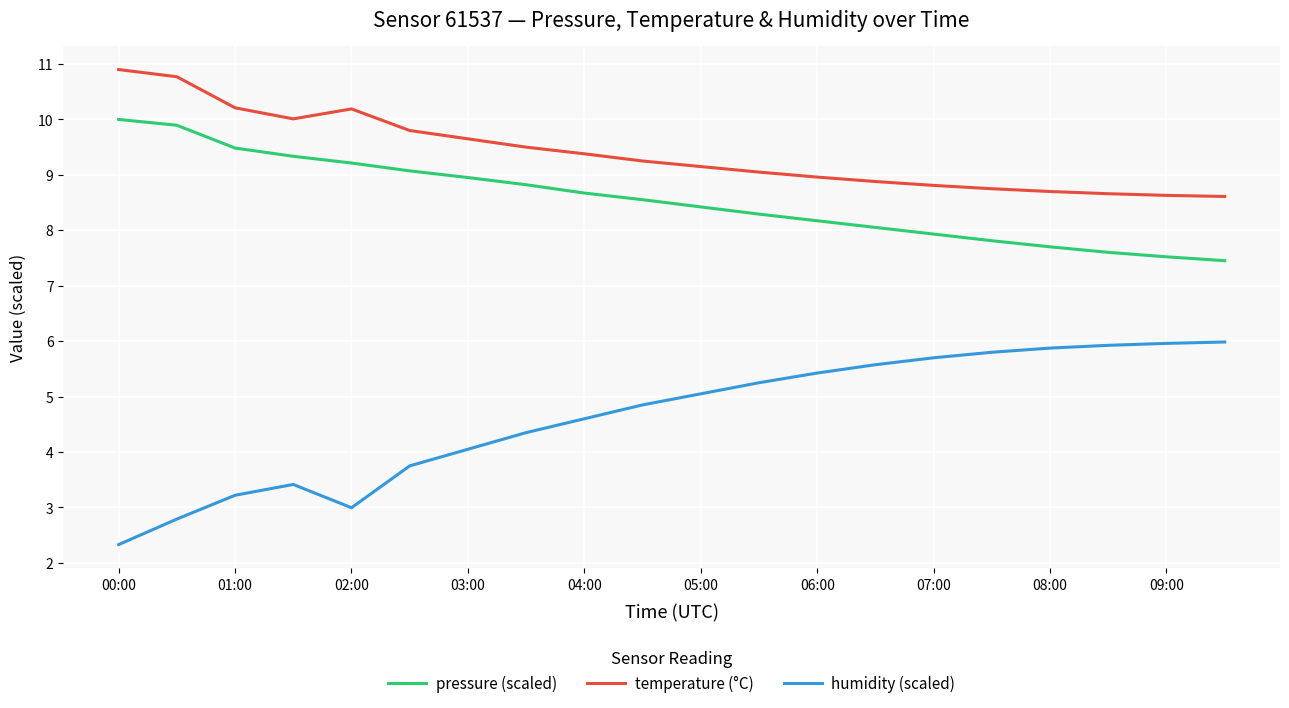

Which series has the largest range (max minus min)?

humidity (scaled)